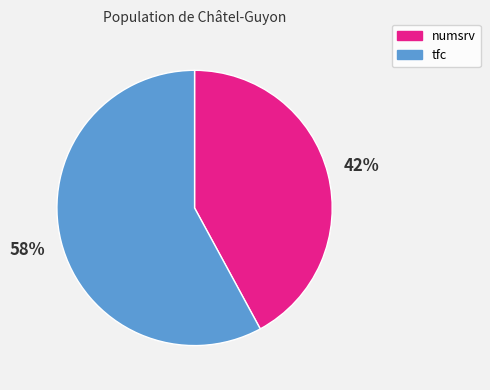

Do tfc and numsrv together represent more than half of the pie?

Yes